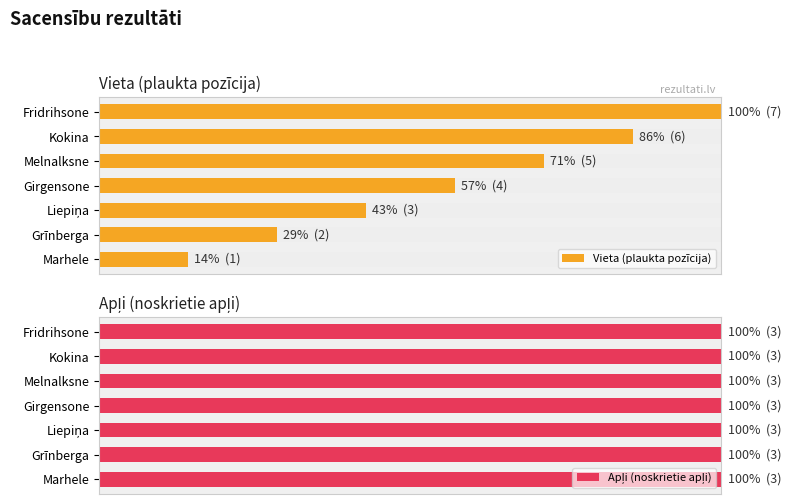

Between Girgensone and Grīnberga, which is larger?

Girgensone